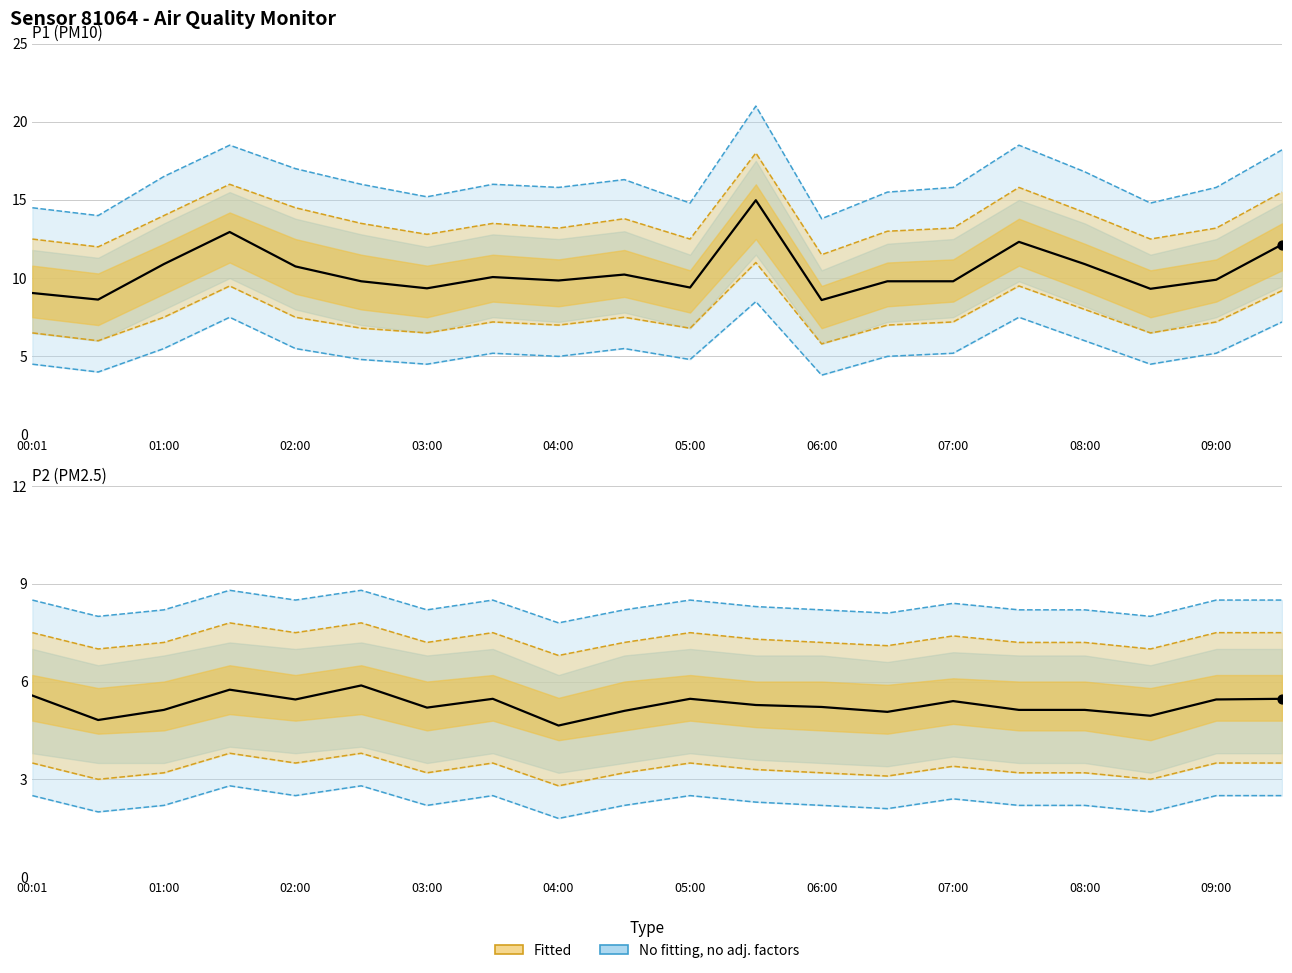

At which category is the sum across all series the highest?

11